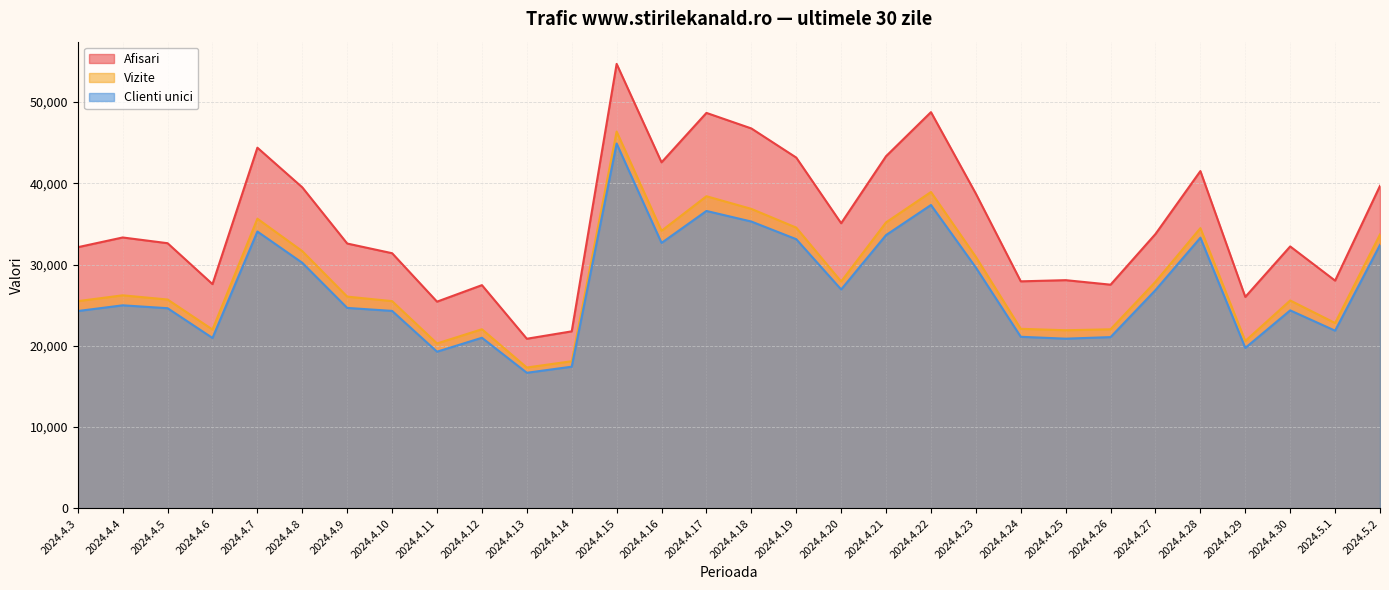

True or false: Afisari and Vizite intersect in this chart.

False